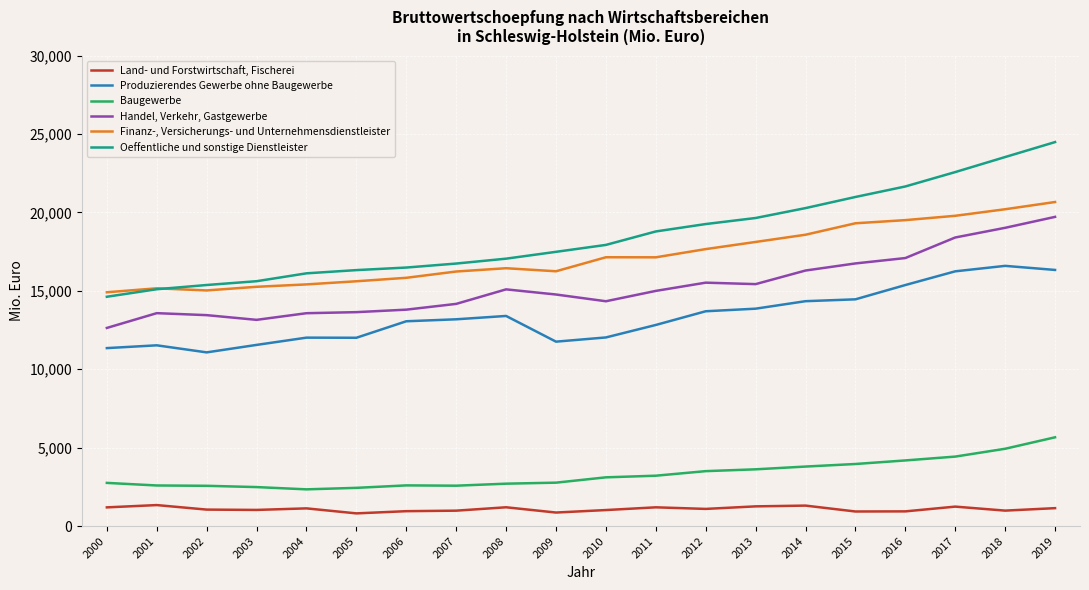

True or false: Baugewerbe and Handel, Verkehr, Gastgewerbe intersect in this chart.

False